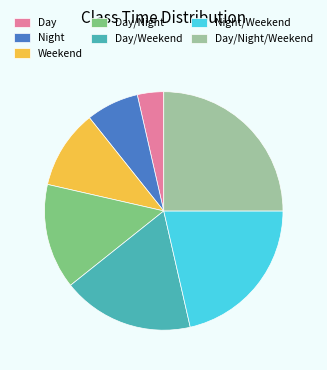

Which category has the smallest portion of the pie?

Day